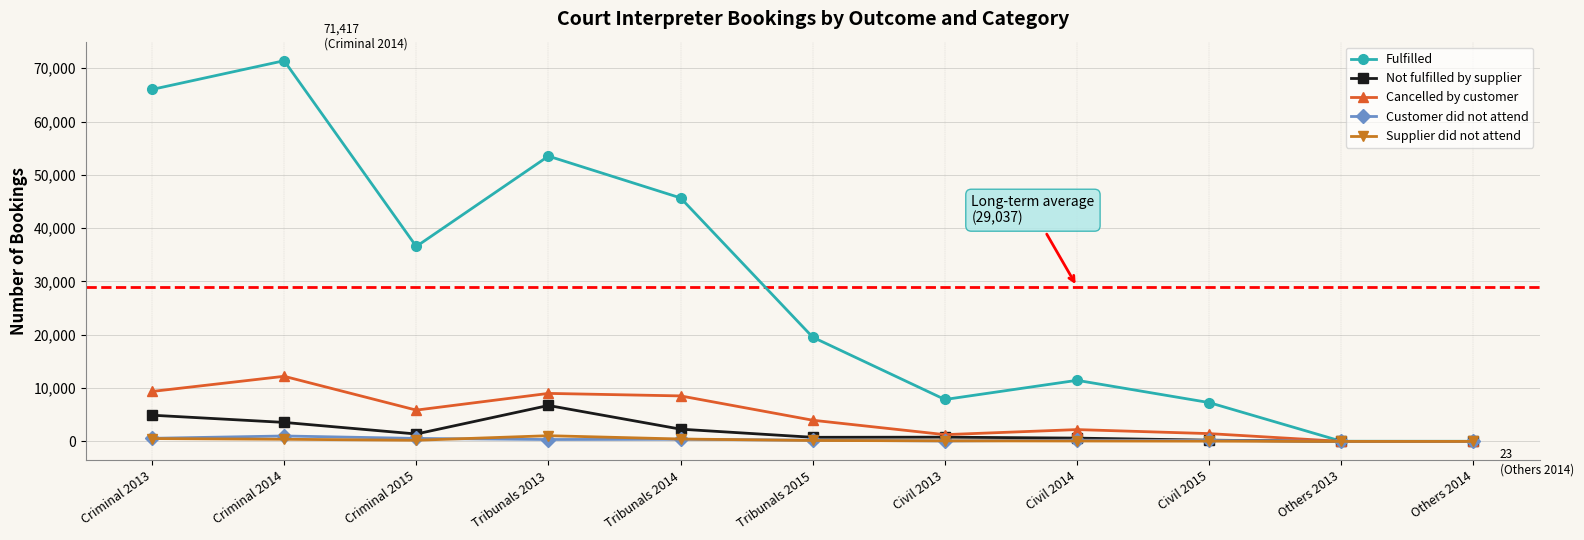

What are all the series names shown in the legend?

Fulfilled, Not fulfilled by supplier, Cancelled by customer, Customer did not attend, Supplier did not attend